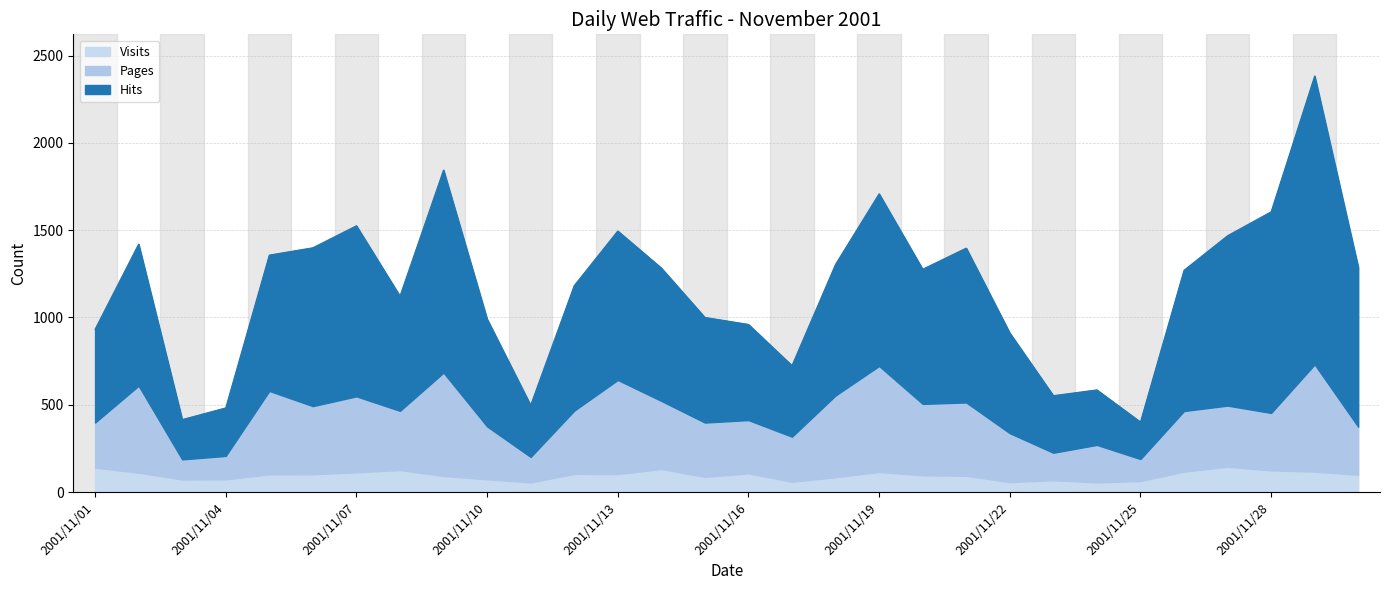

Which series has the largest total across all categories?

Hits